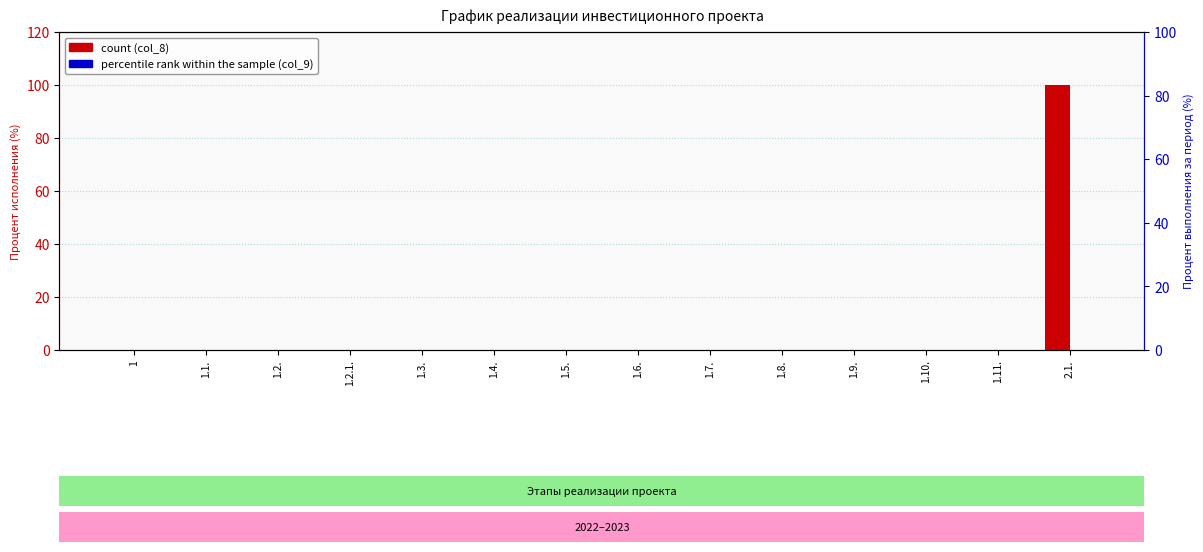

What is the label of the 14th bar from the right?

1